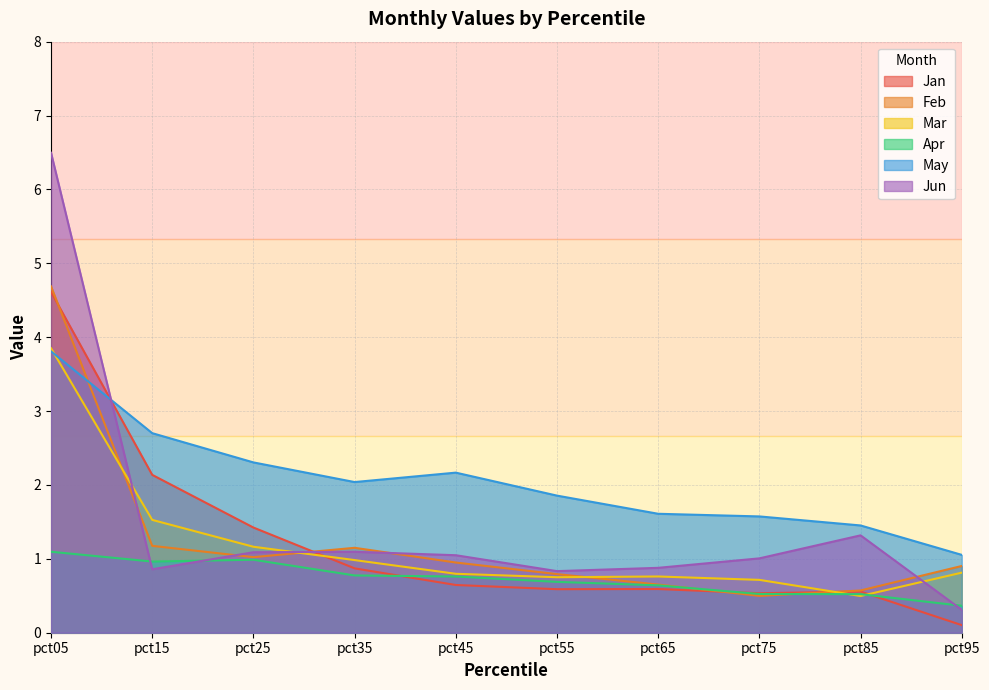

How many lines are shown in the chart?

6